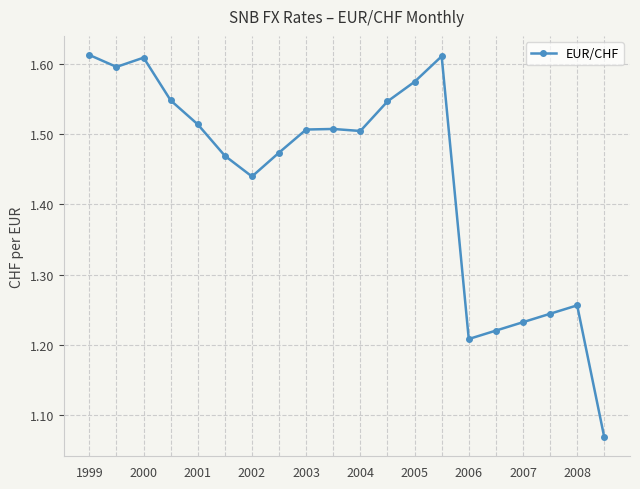

Count the values in the range 1 to 2.

20